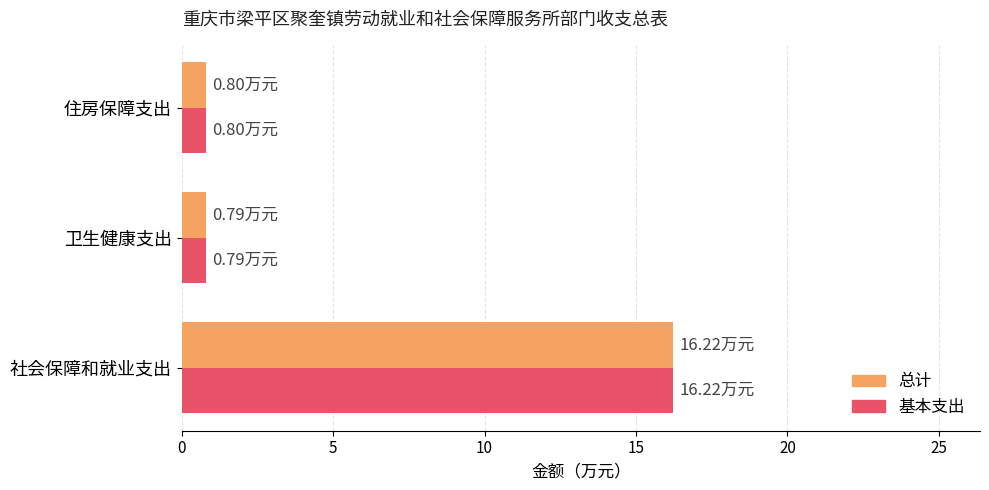

What is the sum of the 基本支出 values at 卫生健康支出 and 社会保障和就业支出?

17.0